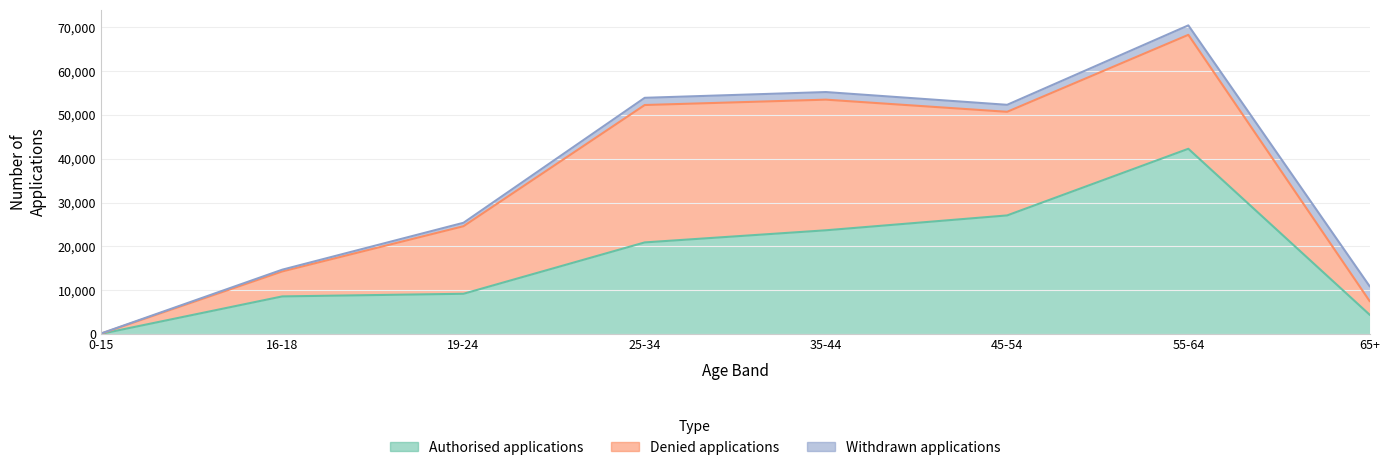

Rank the series by their maximum value, from highest to lowest.

Authorised applications, Denied applications, Withdrawn applications